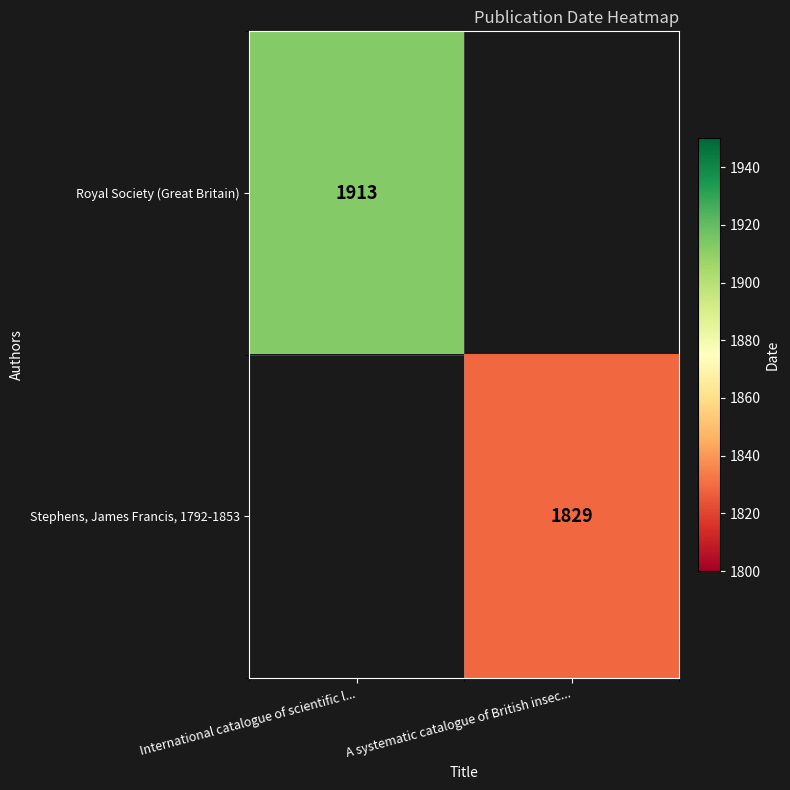

Is it true that Stephens, James Francis, 1792-1853 equals 2905 at A systematic catalogue of British insec...?

False